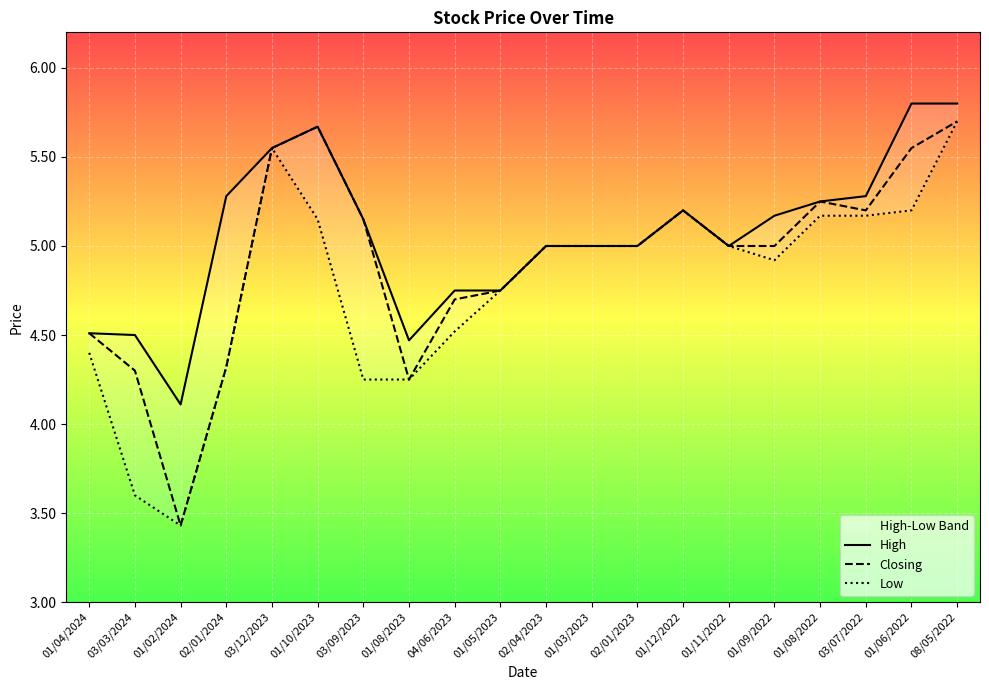

True or false: Low and Closing intersect in this chart.

False